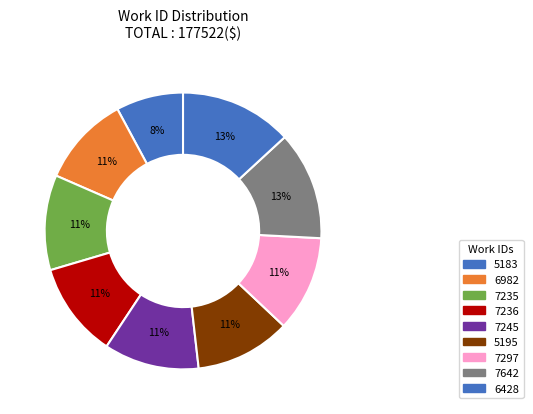

To the nearest percent, what portion does 7235 represent?

11%